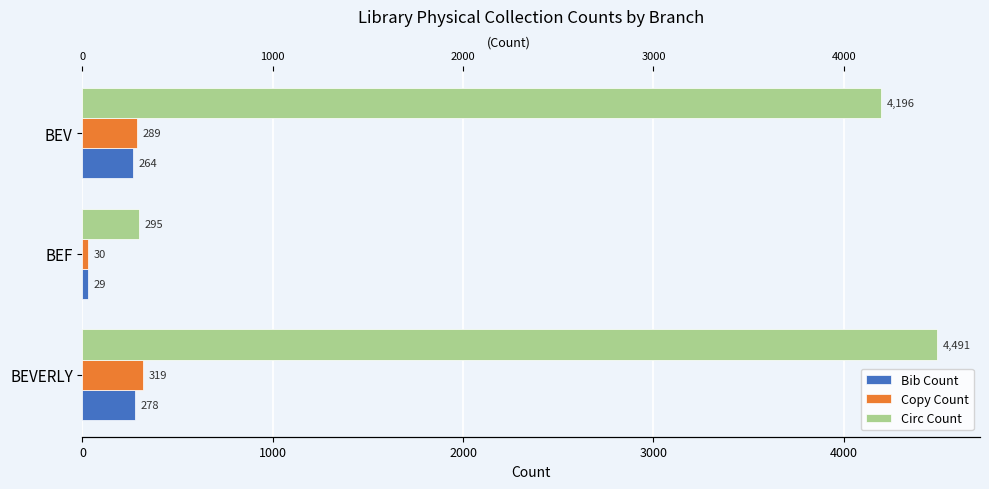

How many bars are there in total?

9